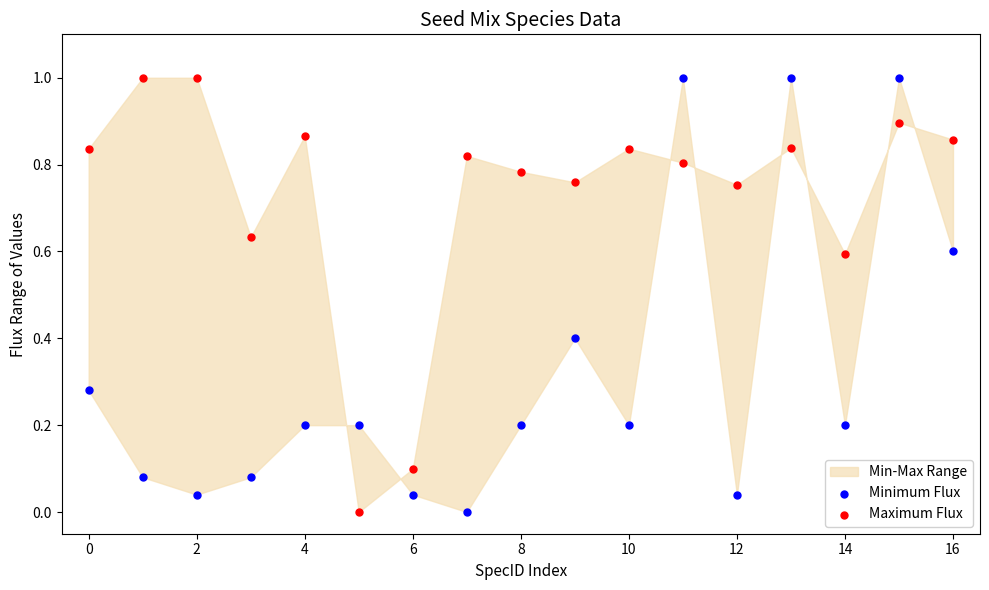

Across all data points, what is the range of Y values (max minus min)?

1.0